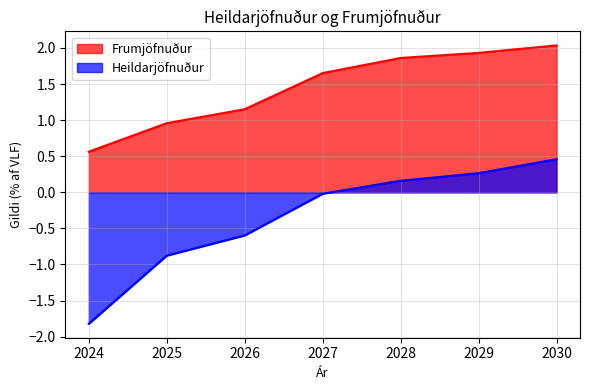

What is the total value across all series at 2030?

2.5